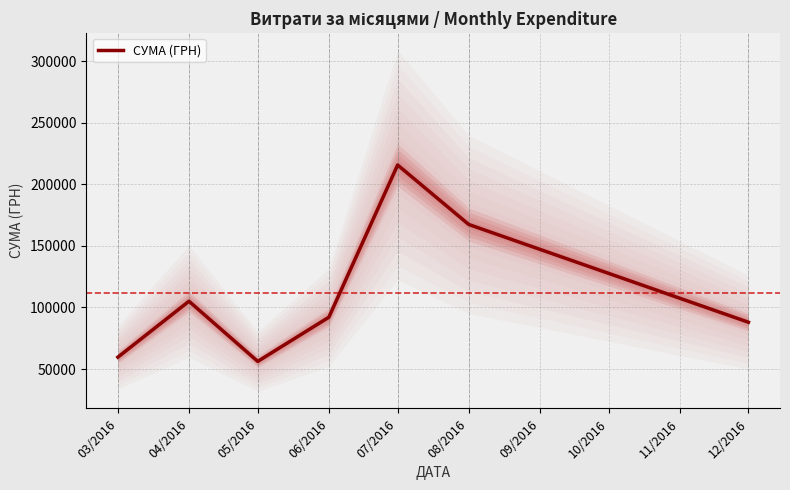

The value of СУМА (ГРН) at 06/2016 is 157042.3. True or false?

False